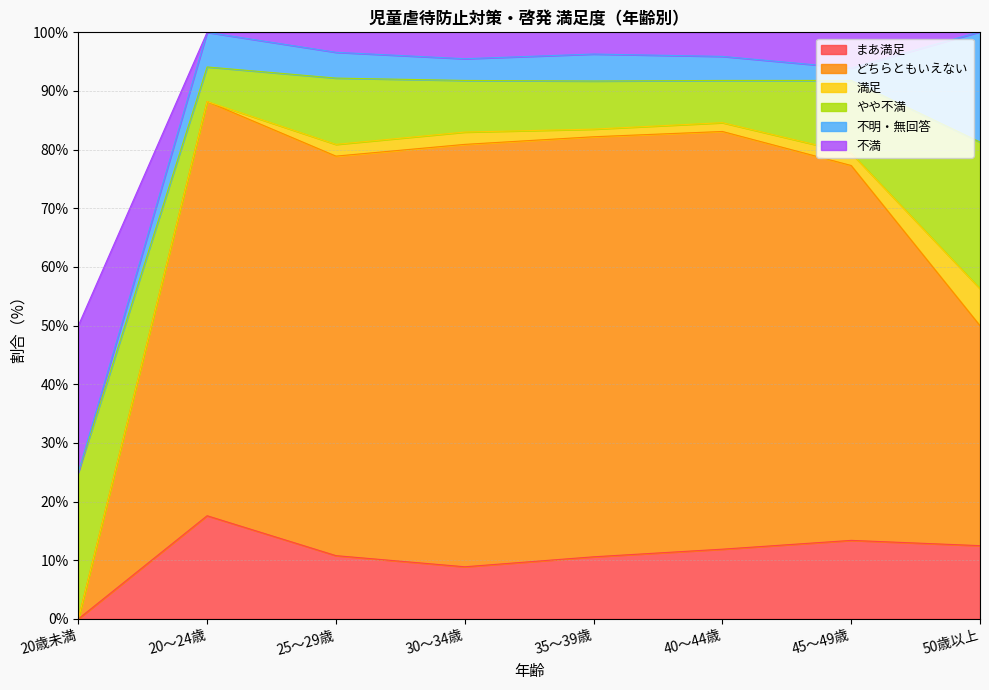

In どちらともいえない, how many points are higher than both neighbors (excluding endpoints)?

2